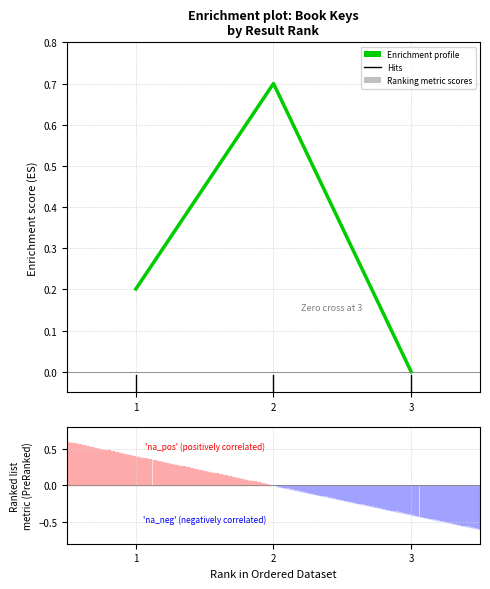

What is the difference between the values at 2 and 1?

0.5